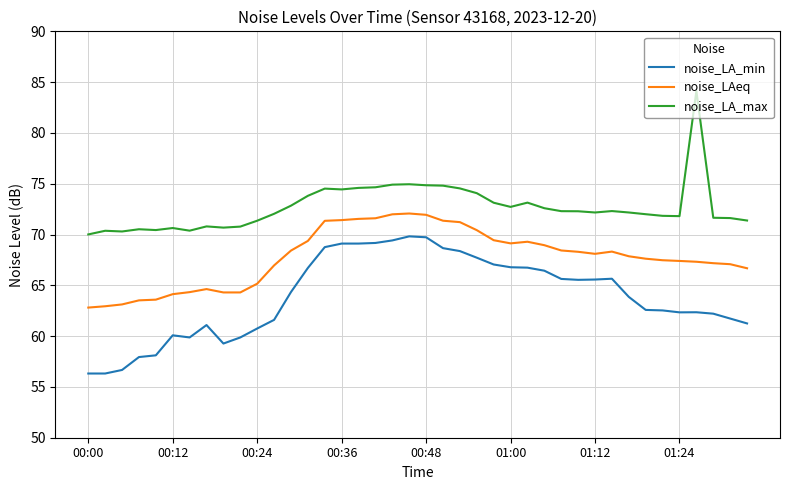

Which series has the largest total across all categories?

noise_LA_max